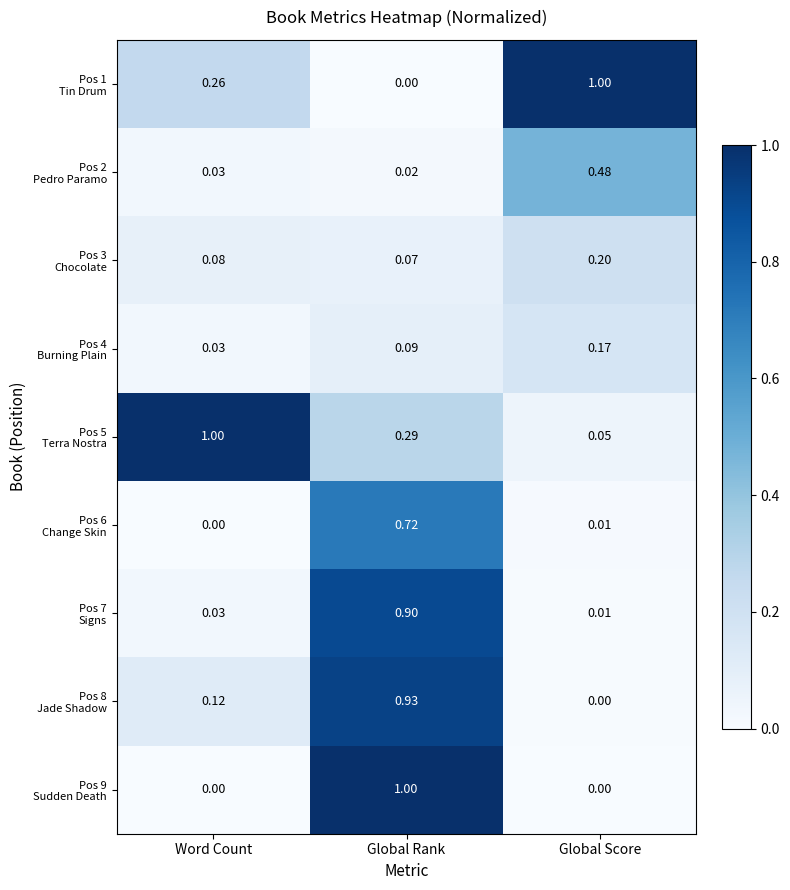

Count the number of categories in the chart.

3